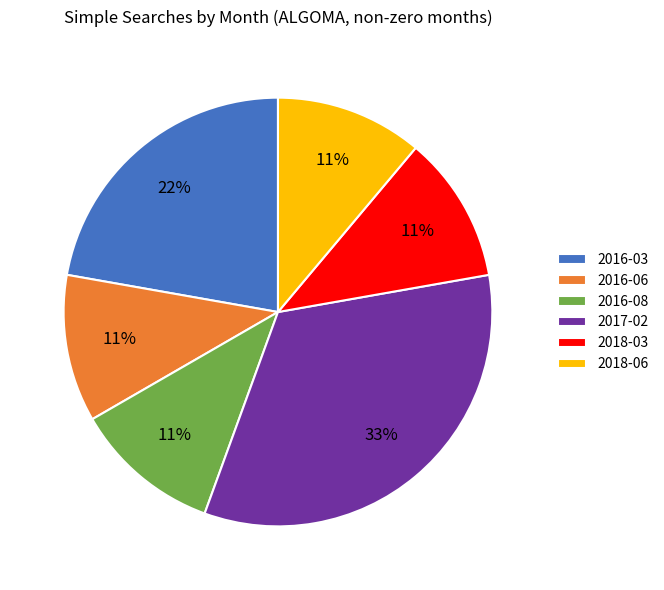

How many segments does this pie chart have?

6